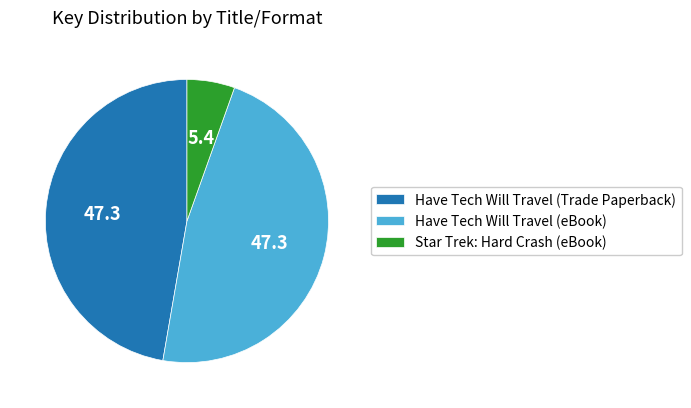

Between Star Trek: Hard Crash (eBook) and Have Tech Will Travel (eBook), which is larger?

Have Tech Will Travel (eBook)